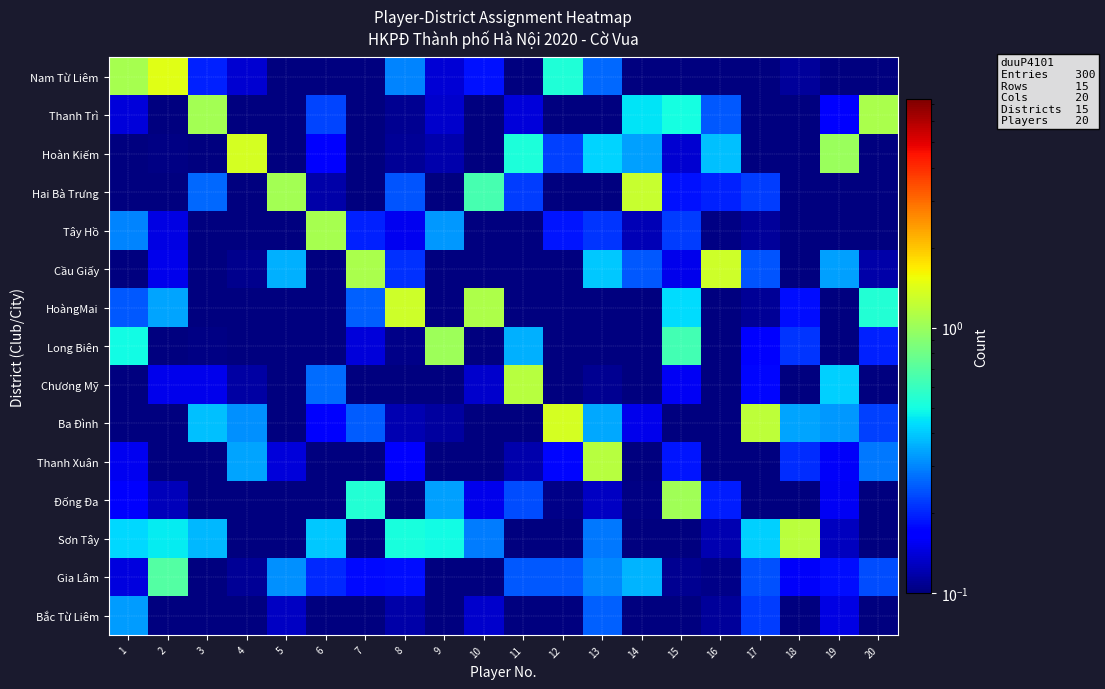

List the series in order of their peak value, highest first.

Nam Từ Liêm, Hoàn Kiếm, Ba Đình, Cầu Giấy, HoàngMai, Hai Bà Trưng, Sơn Tây, Chương Mỹ, Thanh Xuân, Thanh Trì, Tây Hồ, Đống Đa, Long Biên, Gia Lâm, Bắc Từ Liêm